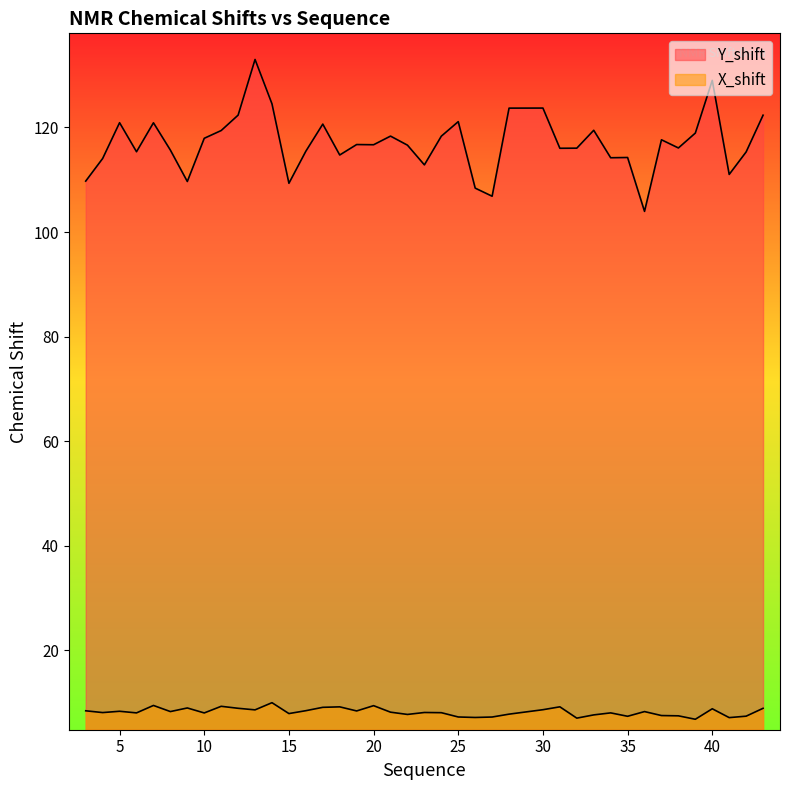

List the labels in order of Y_shift value, largest first.

13, 40, 14, 30, 28, 12, 43, 25, 5, 7, 17, 33, 11, 39, 21, 24, 10, 37, 19, 20, 22, 38, 32, 31, 8, 16, 6, 42, 18, 35, 34, 4, 23, 41, 3, 9, 15, 26, 27, 36